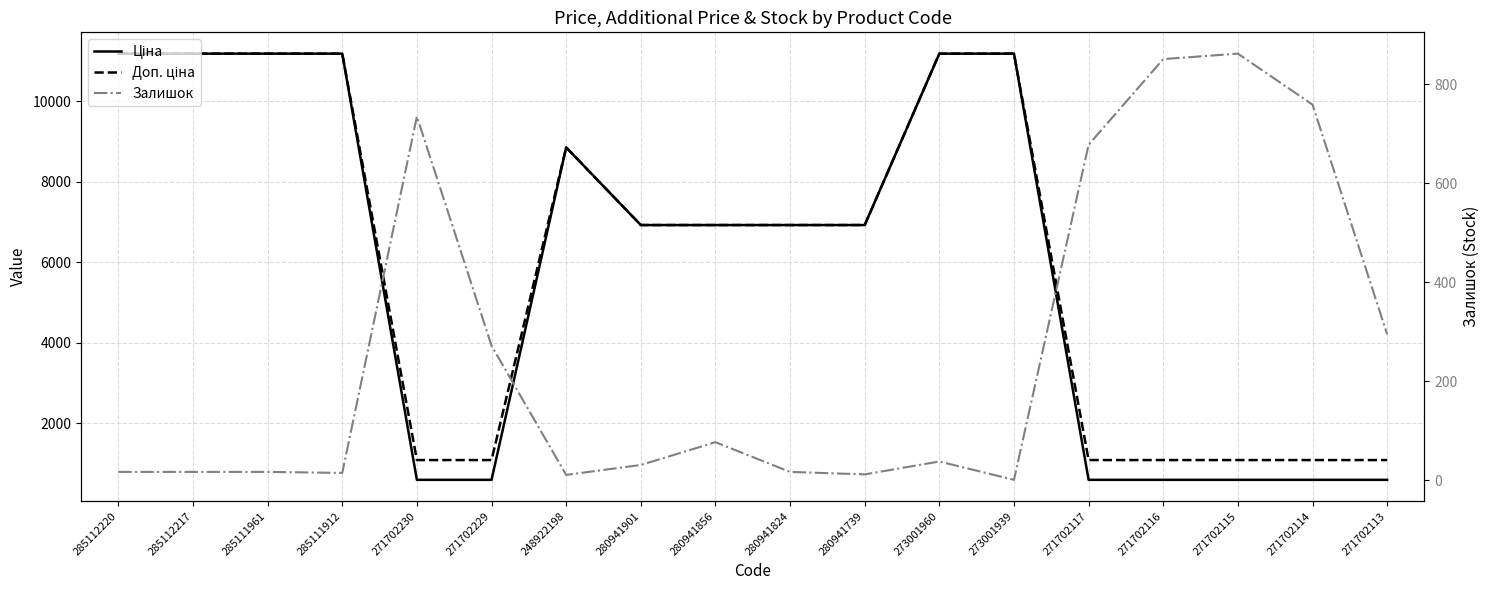

How many data points does each series have?

18